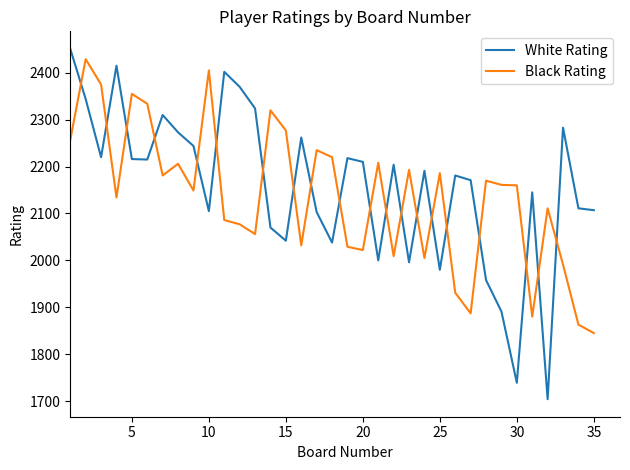

How many intersections are there between Black Rating and White Rating?

20